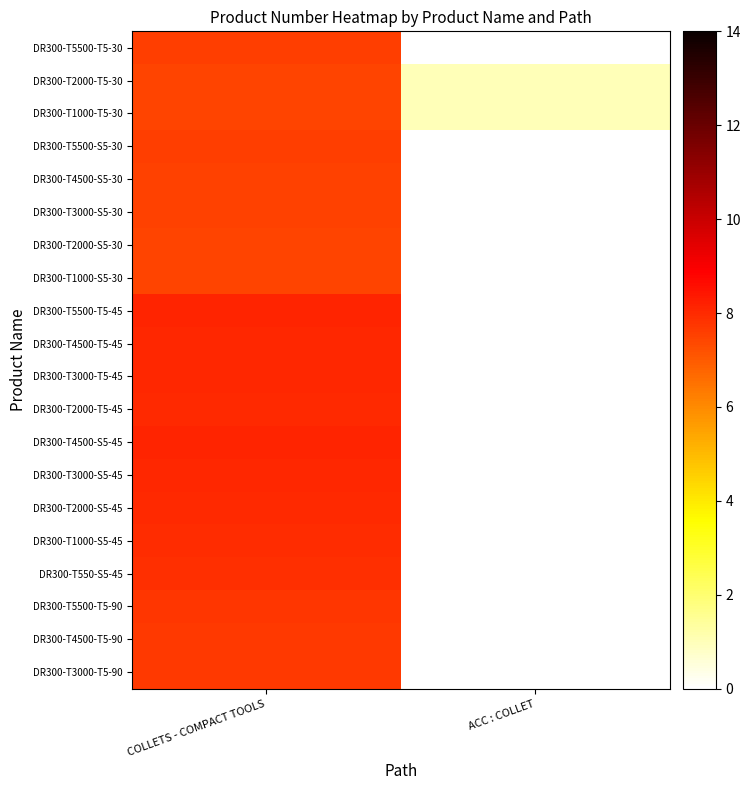

Rank the series at COLLETS - COMPACT TOOLS from lowest to highest value.

DR300-T1000-T5-30, DR300-T1000-S5-30, DR300-T2000-T5-30, DR300-T2000-S5-30, DR300-T3000-S5-30, DR300-T4500-S5-30, DR300-T5500-T5-30, DR300-T5500-S5-30, DR300-T3000-T5-90, DR300-T4500-T5-90, DR300-T5500-T5-90, DR300-T550-S5-45, DR300-T1000-S5-45, DR300-T2000-T5-45, DR300-T2000-S5-45, DR300-T3000-T5-45, DR300-T3000-S5-45, DR300-T4500-T5-45, DR300-T4500-S5-45, DR300-T5500-T5-45